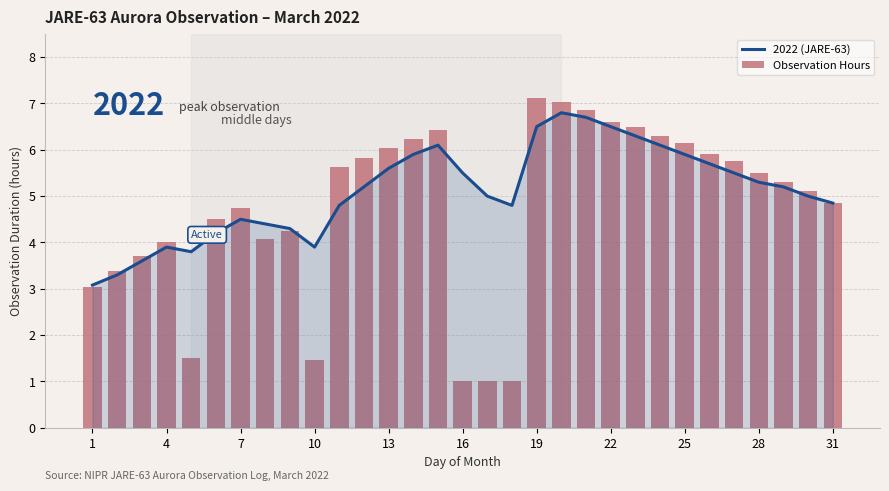

What is the value of the Observation Hours bar at the 21st from the left?

6.8